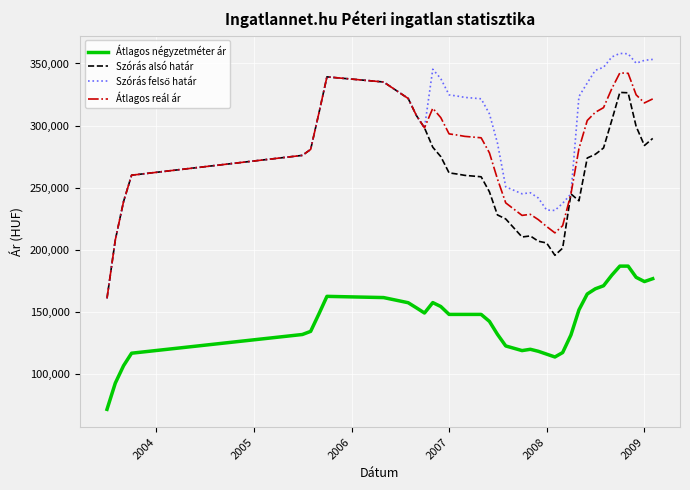

True or false: Átlagos reál ár and Átlagos négyzetméter ár intersect in this chart.

False